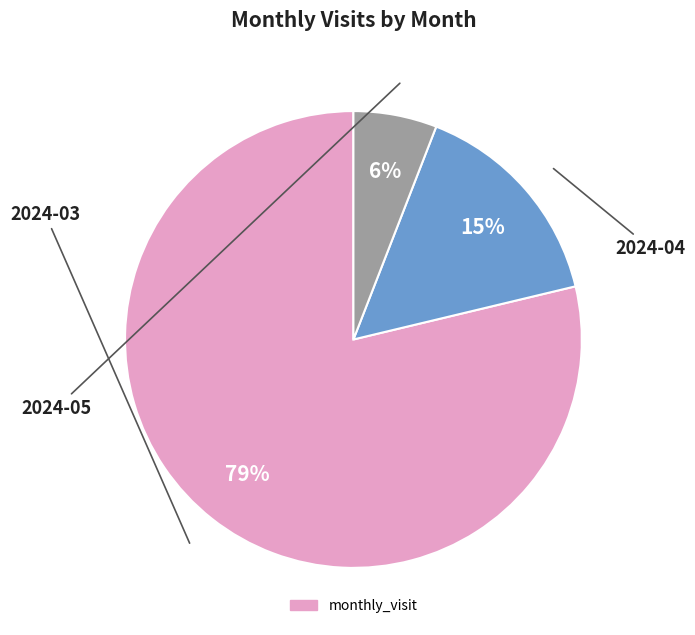

Is there any slice that represents more than half of the pie?

Yes